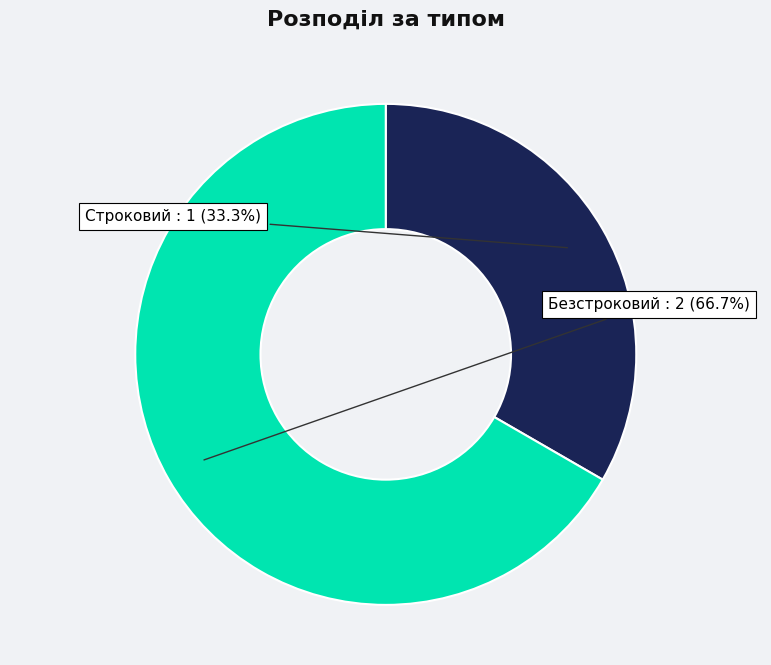

What percentage is the Строковий slice, to the nearest percent?

33%